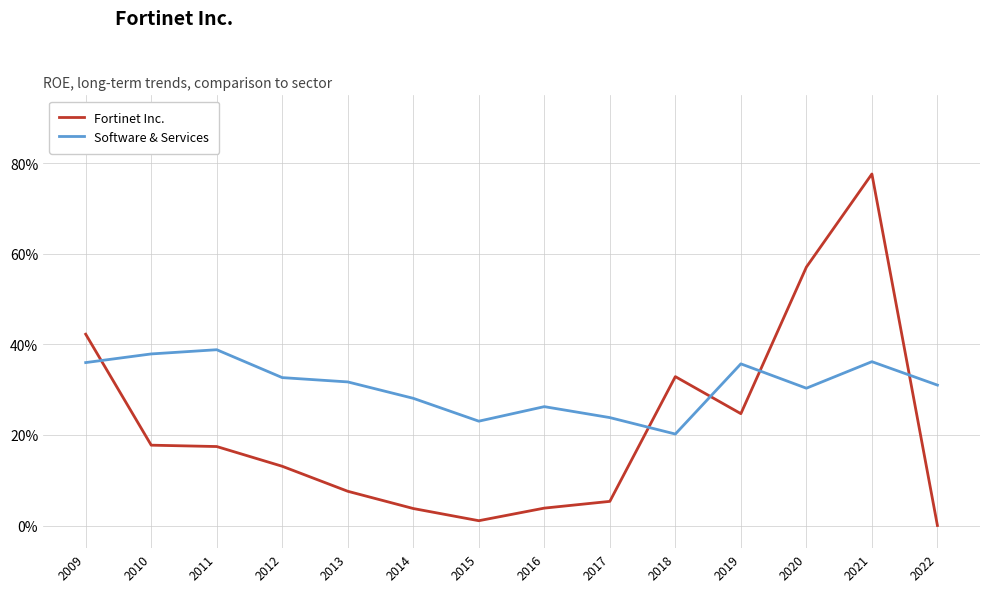

What are all the series names shown in the legend?

Fortinet Inc., Software & Services